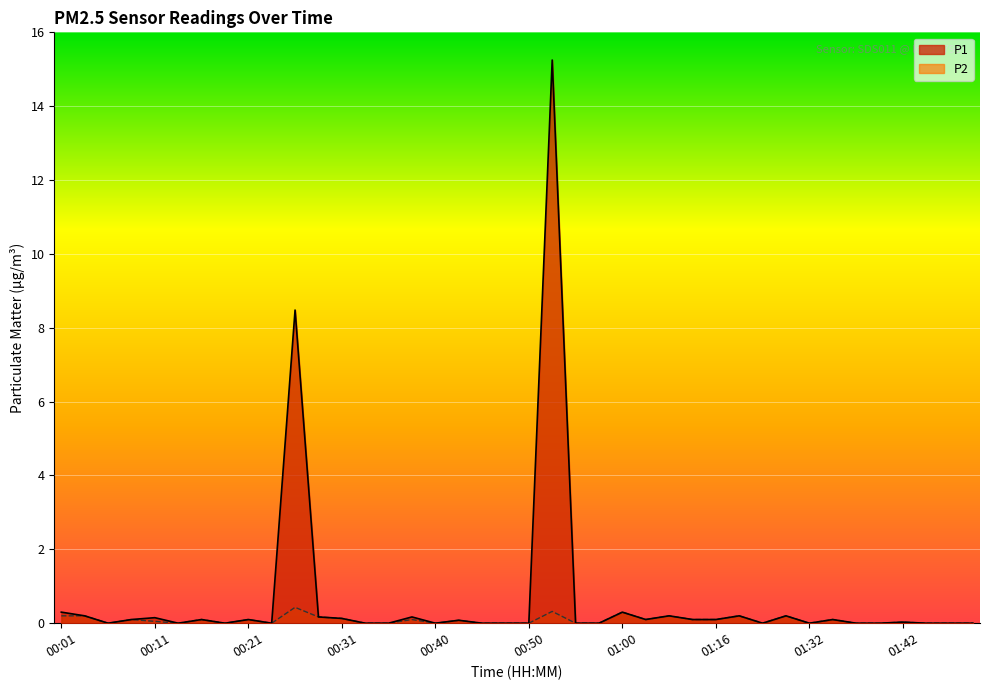

What is the label of the 39th point from the right?

00:04